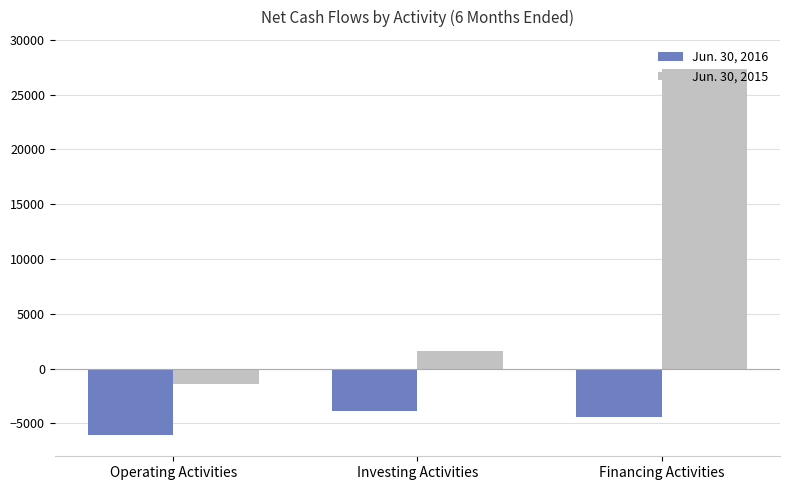

Is the value of Jun. 30, 2016 at Financing Activities greater than the value of Jun. 30, 2015 at Operating Activities?

No